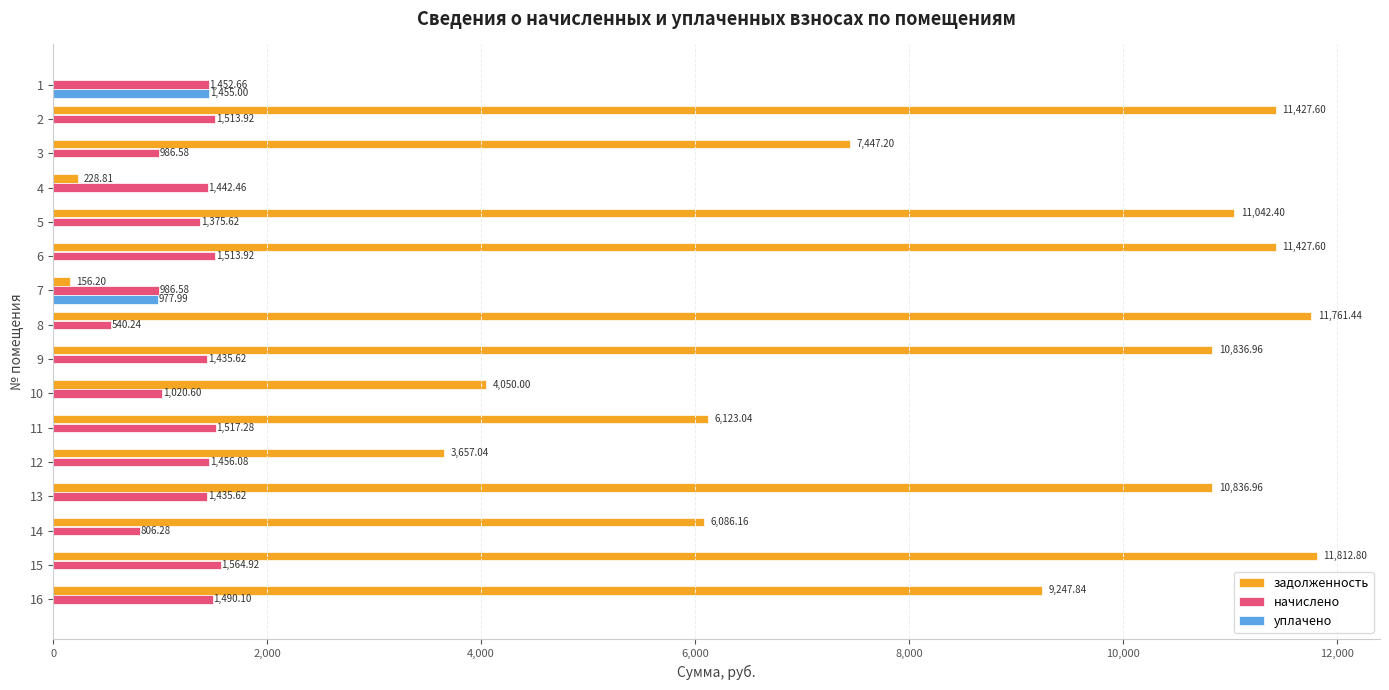

How many values in the начислено series exceed 1442?

8